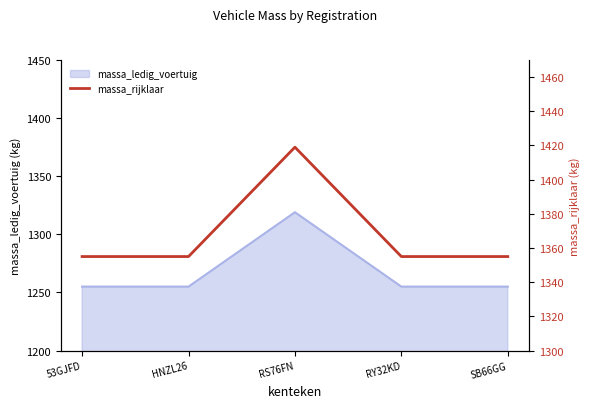

What is the maximum value shown in the chart?

1419